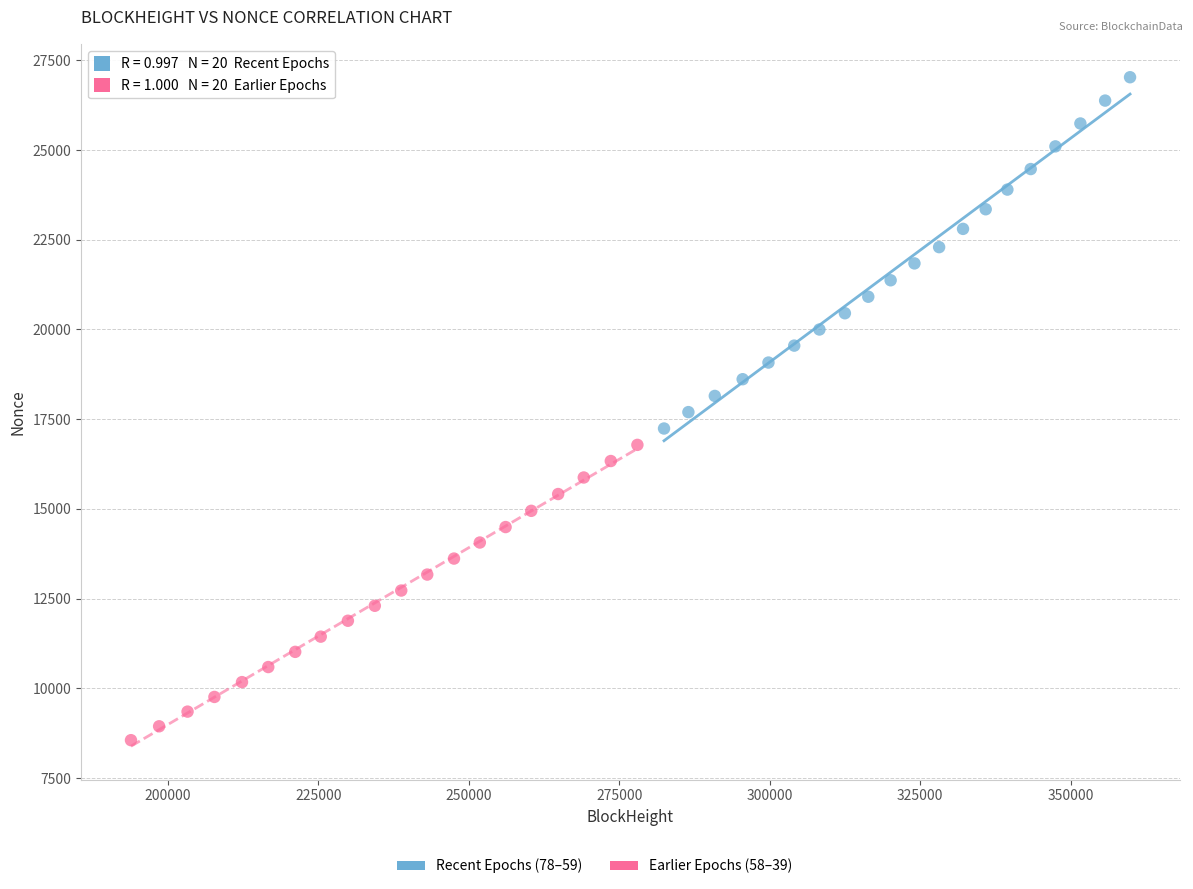

Which series reaches the maximum Y coordinate?

Recent Epochs (78–59)